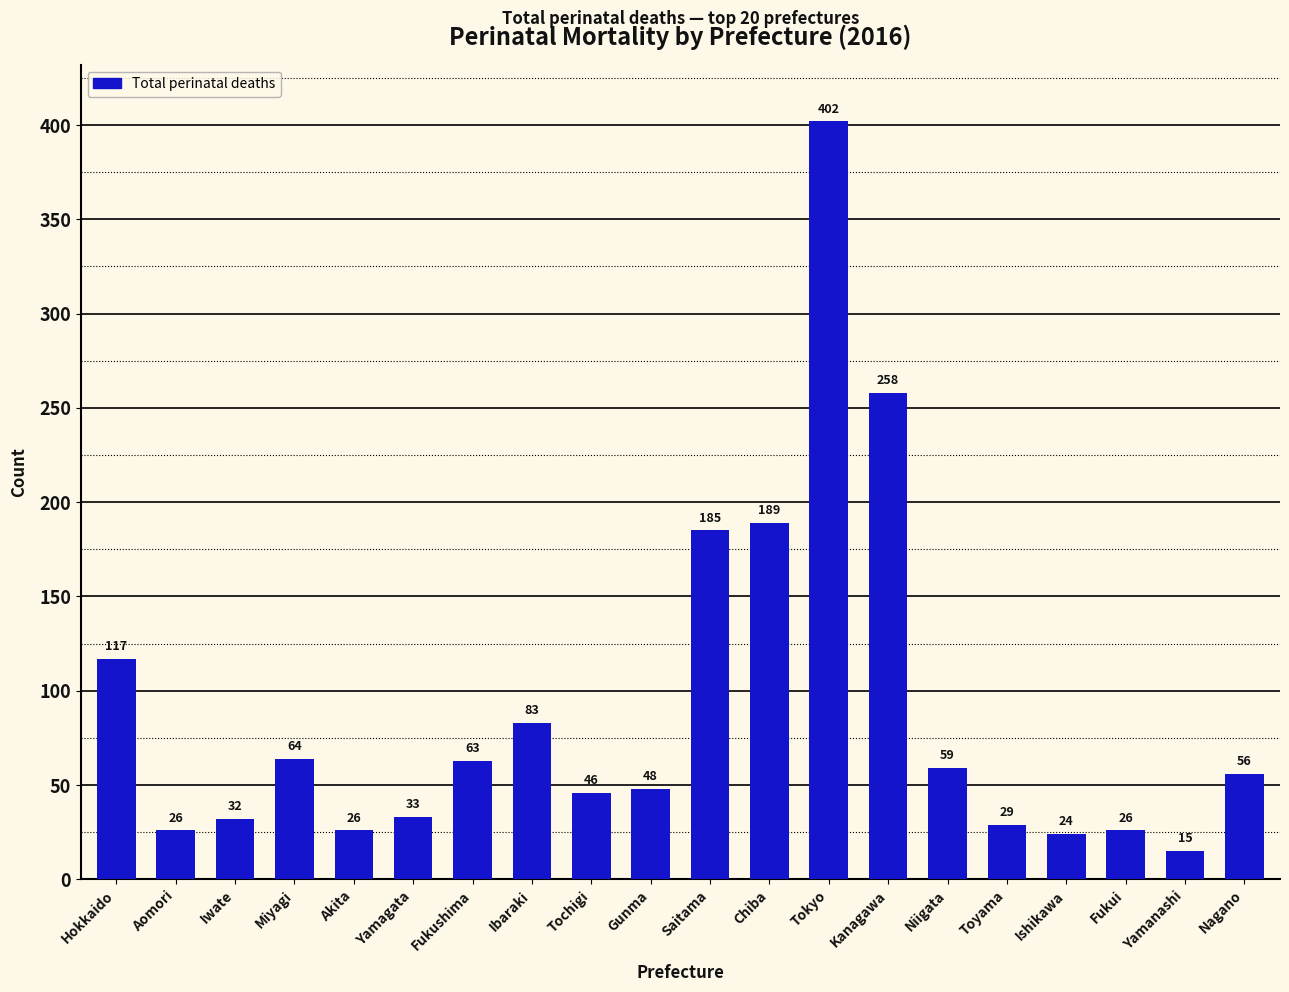

Which category has the highest value across all series?

Tokyo